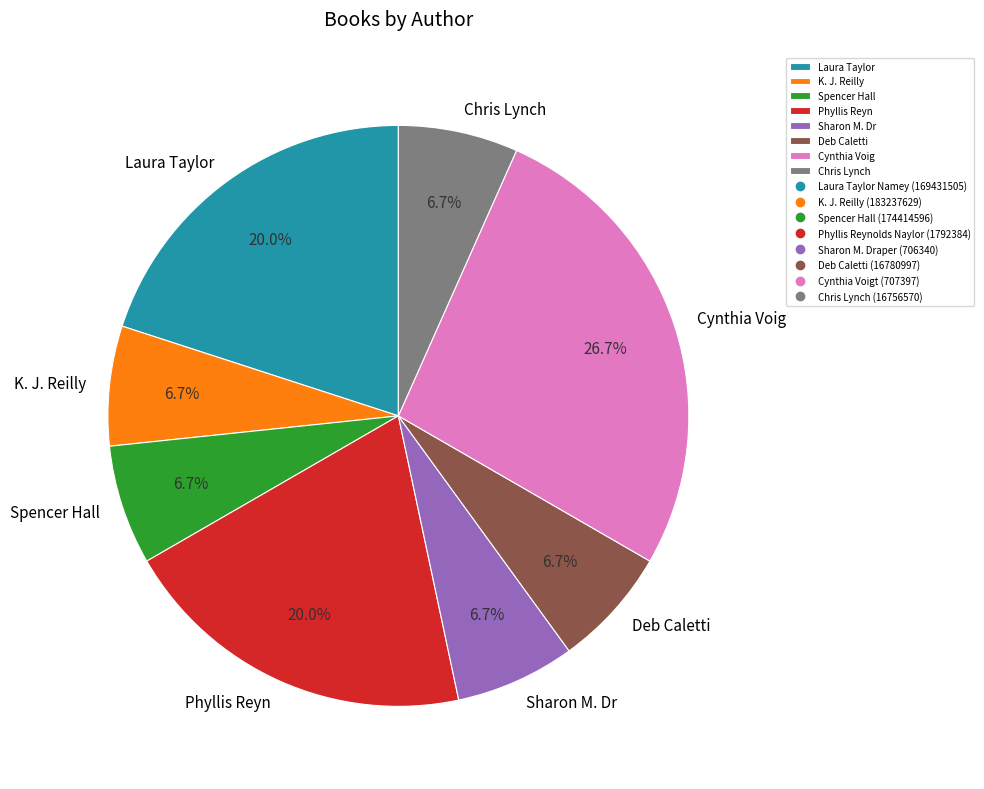

Does Spencer Hall account for over 50% of the chart?

No